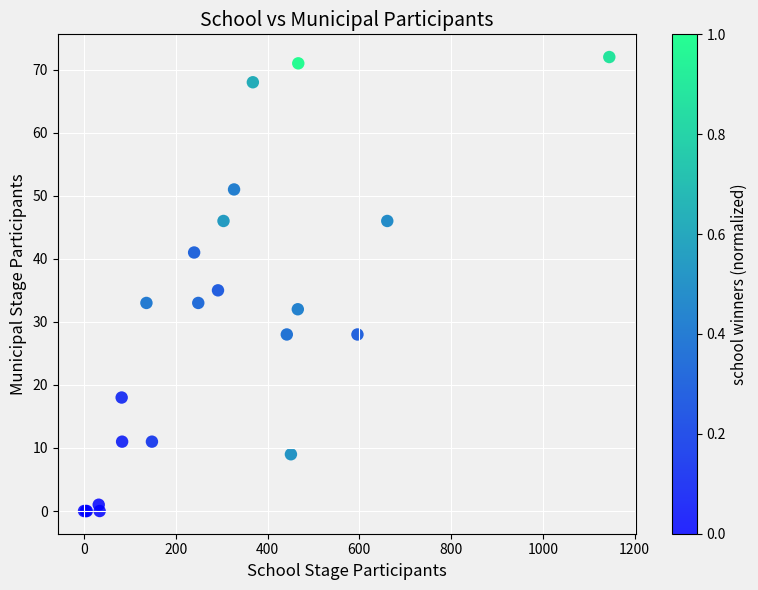

What Y value in the scatter plot is closest to 36?

35